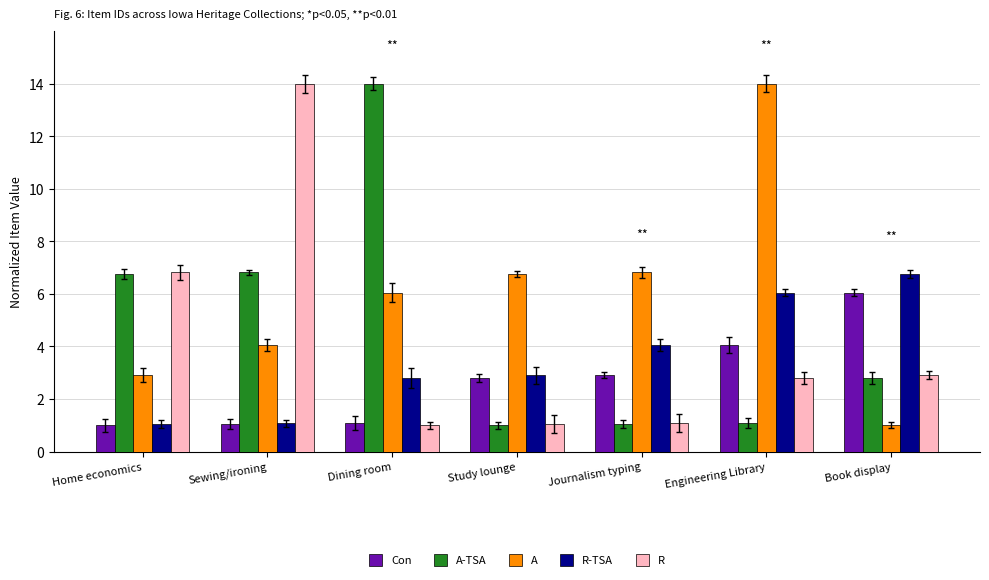

At Home economics, list the series in order from smallest to largest.

Con, R-TSA, A, A-TSA, R